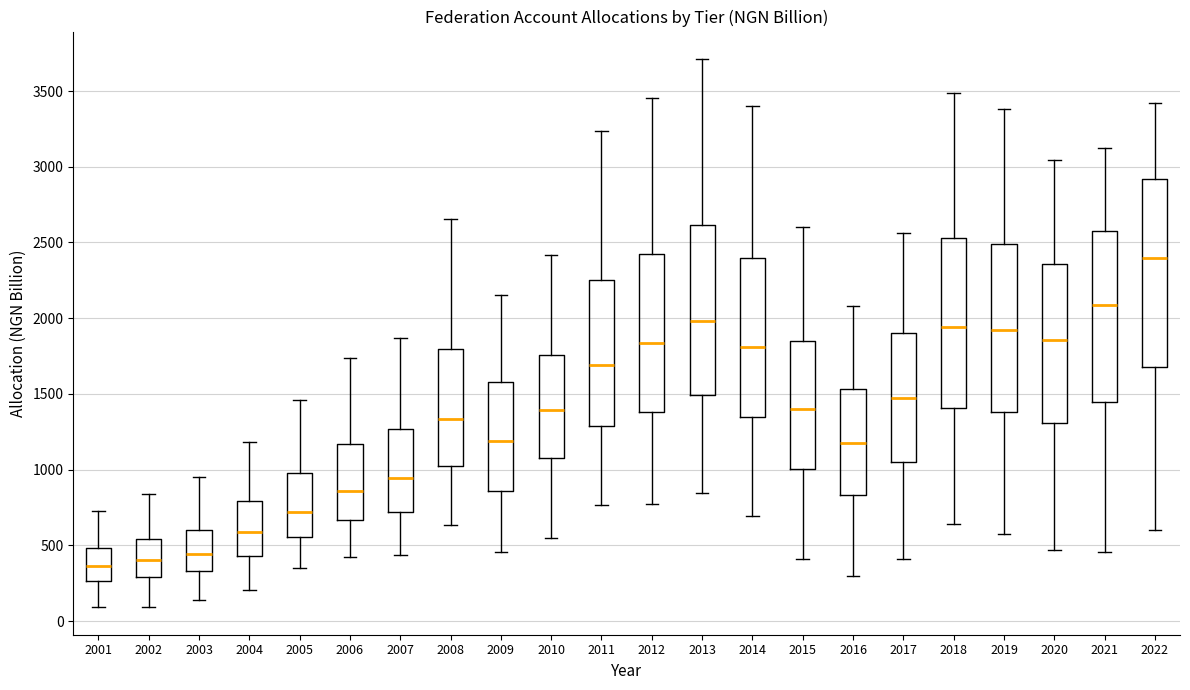

Reading left to right, read every box against the y-axis: the position of its median line, the range the box covers, and the ends of its whiskers. The values are not printed on the chart, so give them approximately, as read against the axis.

2001: median 350, box 250 to 500, whiskers 100 to 700
2002: median 400, box 300 to 550, whiskers 100 to 850
2003: median 450, box 350 to 600, whiskers 150 to 950
2004: median 600, box 450 to 800, whiskers 200 to 1200
2005: median 700, box 550 to 1000, whiskers 350 to 1450
2006: median 850, box 650 to 1150, whiskers 400 to 1750
2007: median 950, box 700 to 1250, whiskers 450 to 1850
2008: median 1350, box 1000 to 1800, whiskers 650 to 2650
2009: median 1200, box 850 to 1600, whiskers 450 to 2150
2010: median 1400, box 1100 to 1750, whiskers 550 to 2400
2011: median 1700, box 1300 to 2250, whiskers 750 to 3250
2012: median 1850, box 1400 to 2450, whiskers 750 to 3450
2013: median 2000, box 1500 to 2600, whiskers 850 to 3700
2014: median 1800, box 1350 to 2400, whiskers 700 to 3400
2015: median 1400, box 1000 to 1850, whiskers 400 to 2600
2016: median 1200, box 850 to 1550, whiskers 300 to 2100
2017: median 1450, box 1050 to 1900, whiskers 400 to 2550
2018: median 1950, box 1400 to 2550, whiskers 650 to 3500
2019: median 1900, box 1400 to 2500, whiskers 550 to 3400
2020: median 1850, box 1300 to 2350, whiskers 450 to 3050
2021: median 2100, box 1450 to 2600, whiskers 450 to 3150
2022: median 2400, box 1700 to 2900, whiskers 600 to 3400